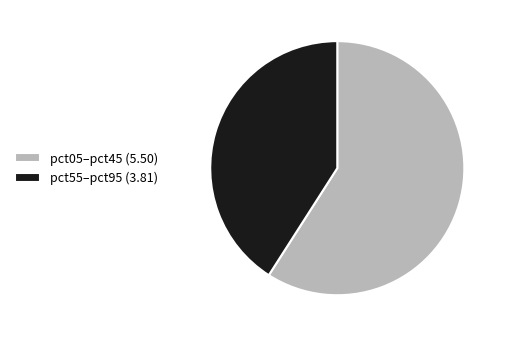

Which category has the biggest portion of the pie?

pct05–pct45 (5.50)